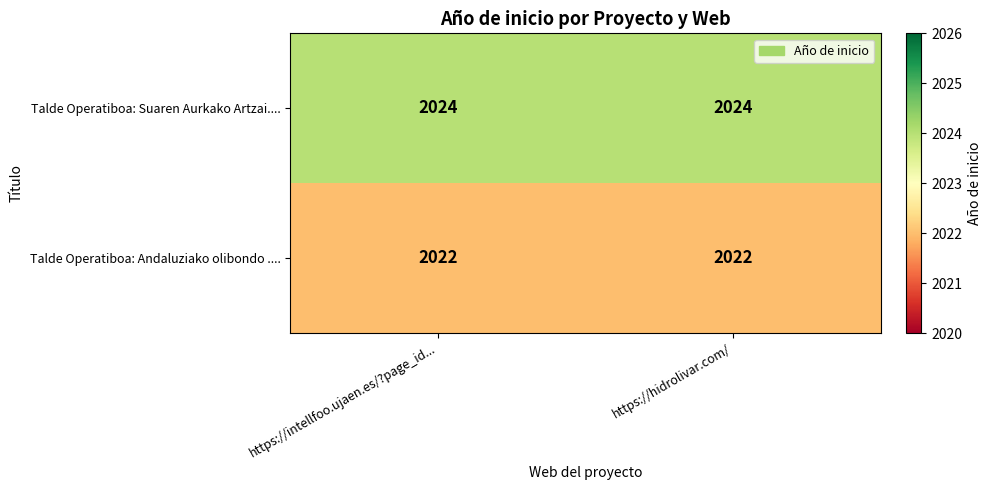

Reading right to left, extract all data points from this chart.

Talde Operatiboa: Suaren Aurkako Artzai....: 2024	2024
Talde Operatiboa: Andaluziako olibondo ....: 2022	2022